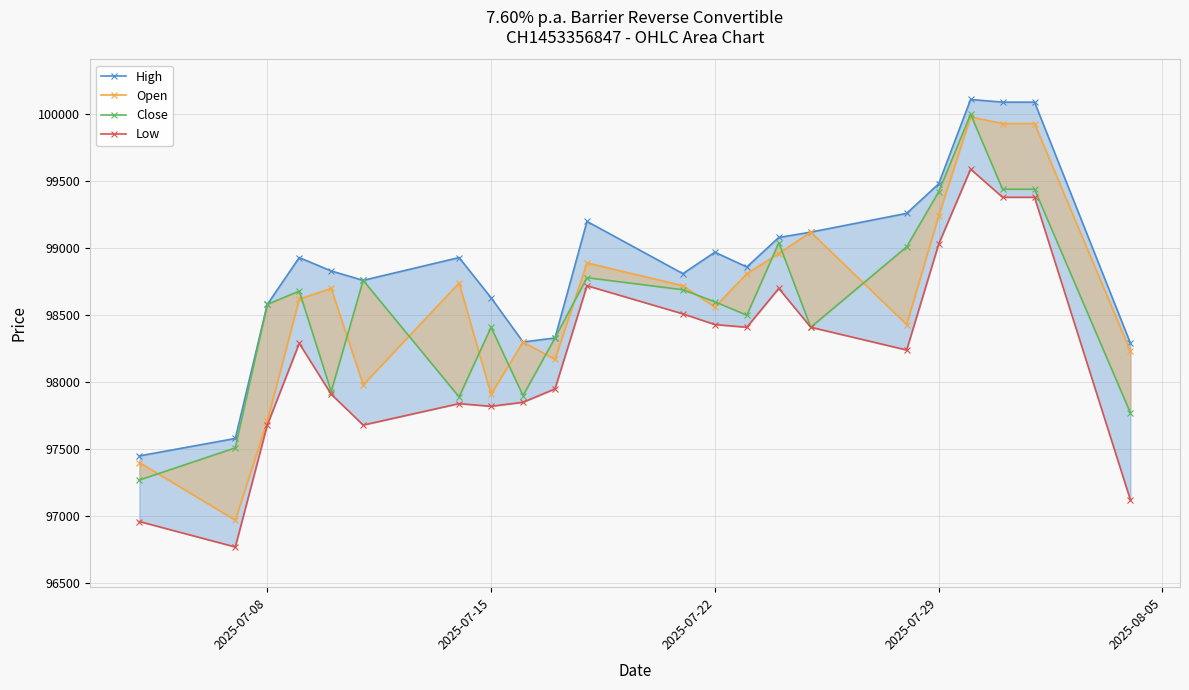

What are all the series names shown in the legend?

High, Open, Close, Low